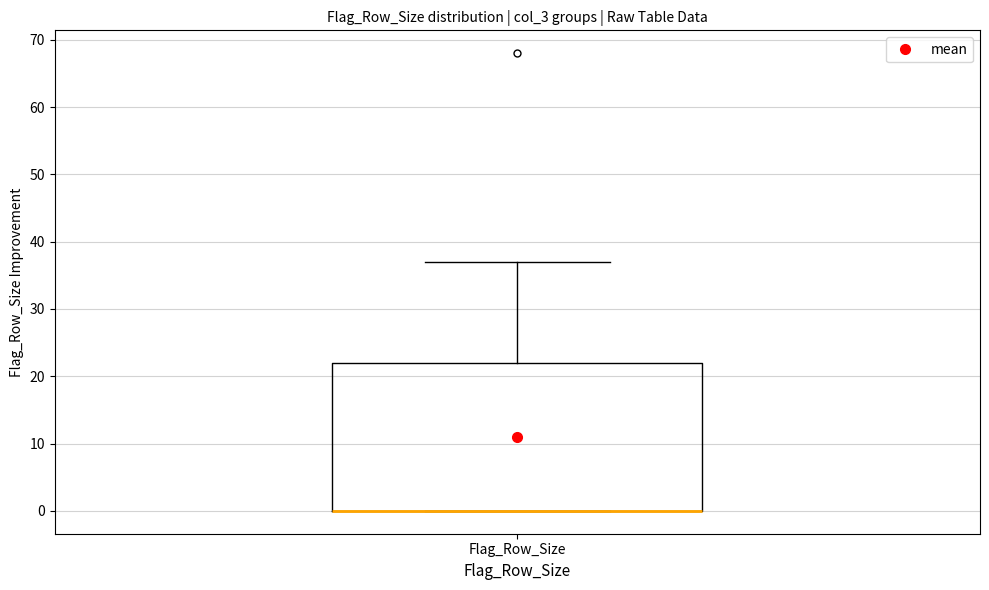

Where is the upper edge of the box for Flag_Row_Size on the y-axis? The values are not printed on the chart, so give them approximately, as read against the axis.

22